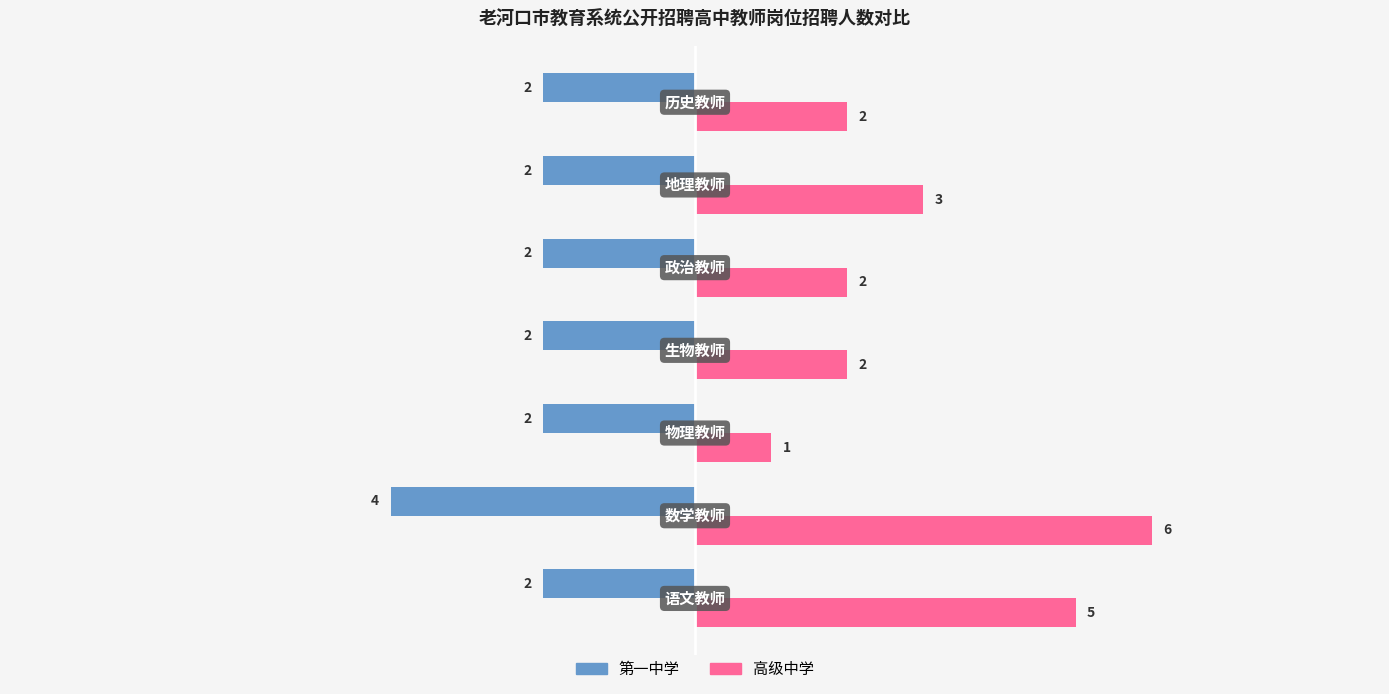

What is the sum of all 高级中学 values?

21